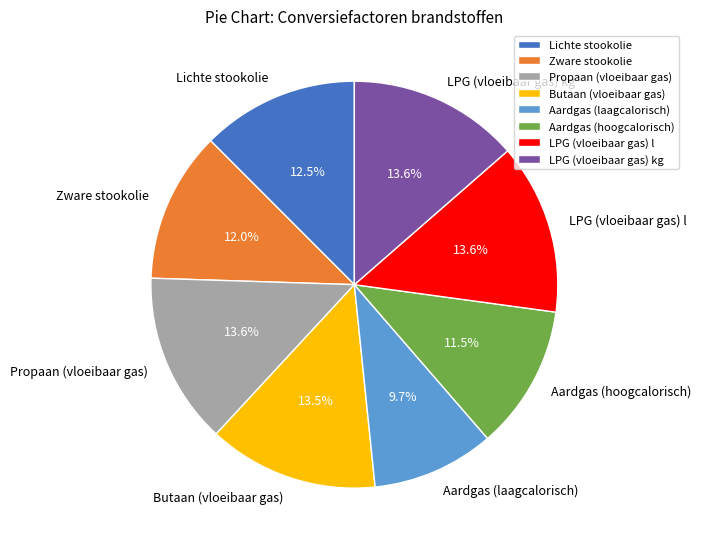

How much of the chart is everything except Aardgas (laagcalorisch)?

90.3%